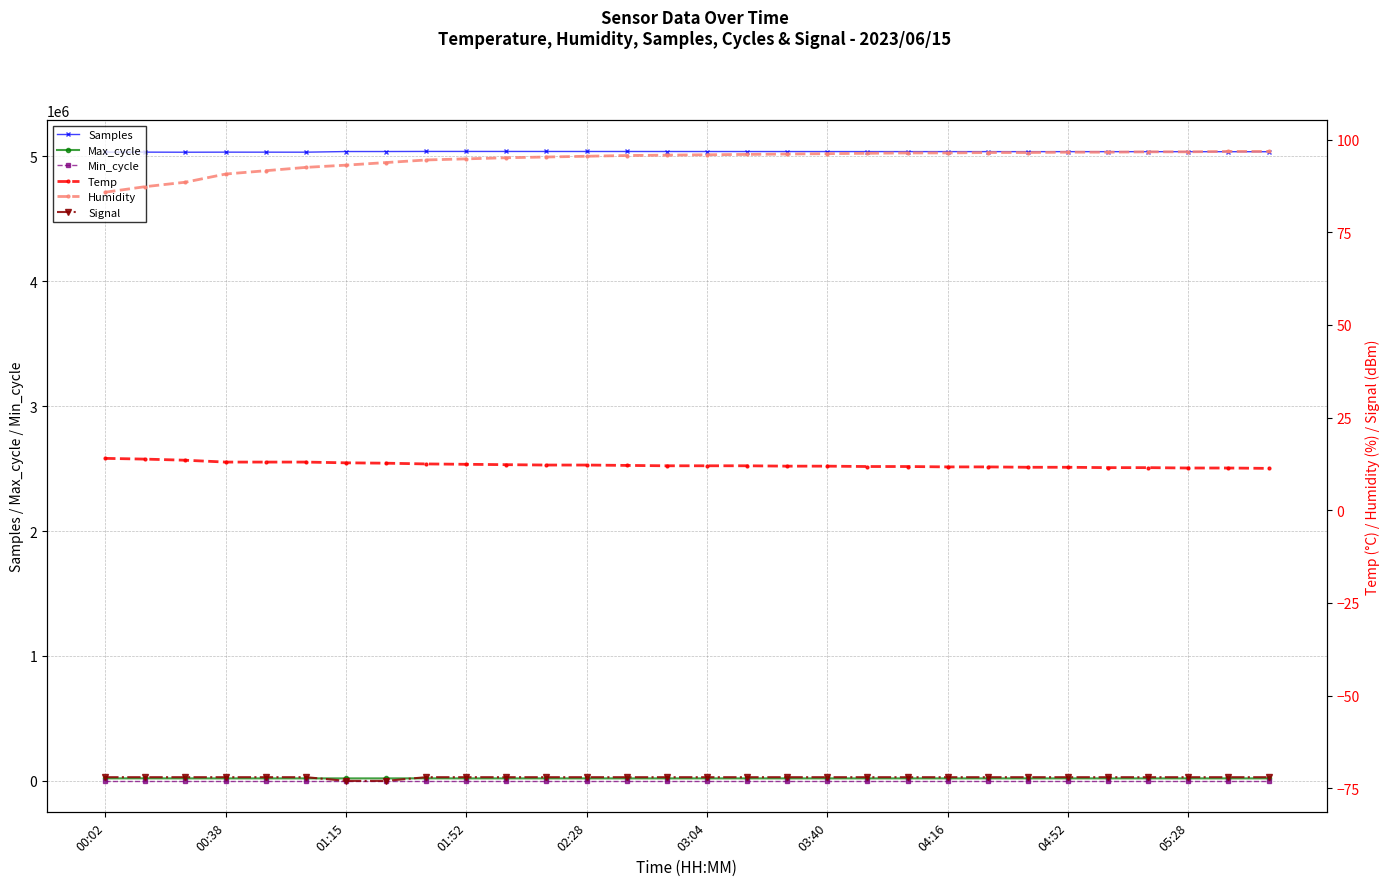

Is the value of Humidity at 26 greater than the value of Min_cycle at 14?

Yes